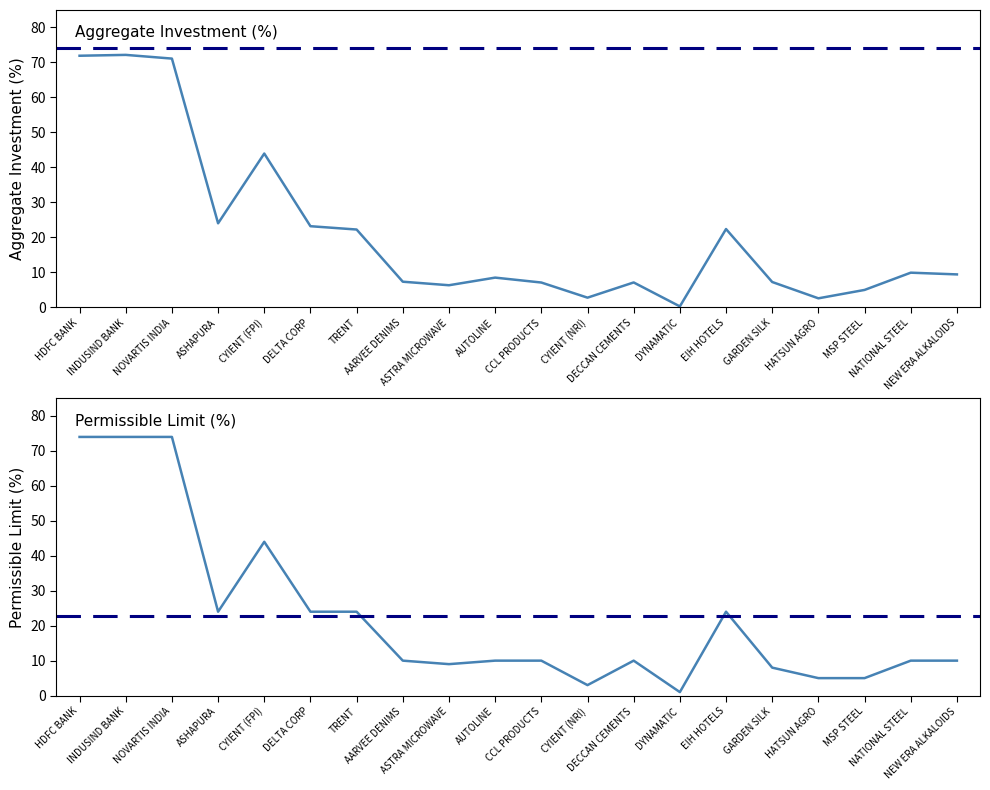

Which category has the lowest value in the Aggregate Investment (%) series?

DYNAMATIC